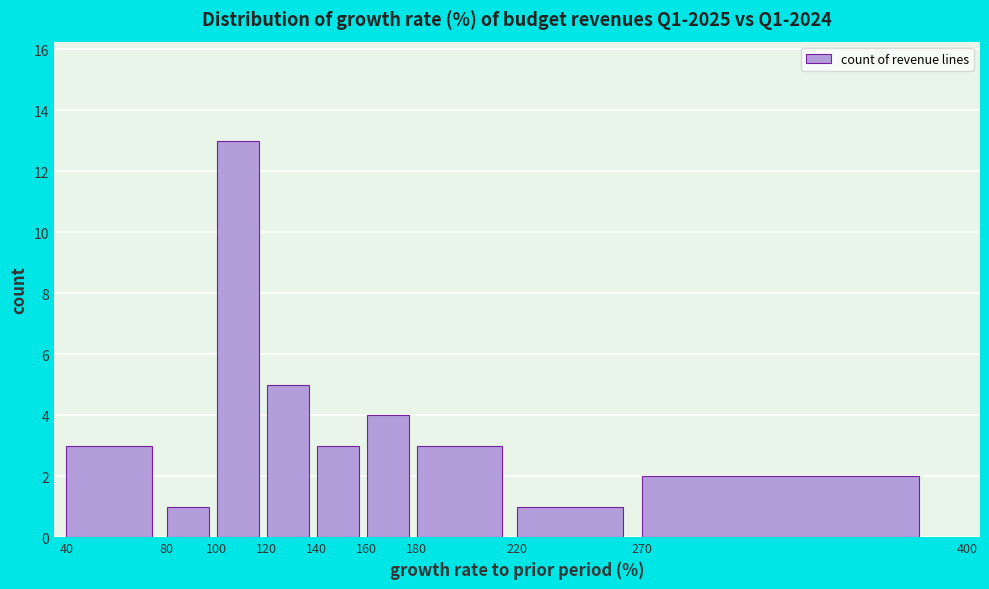

Reading left to right, transcribe this chart: for each bar, give the range it covers on the x-axis and its height. The values are not printed on the chart, so give them approximately, as read against the axis.

40 to 80: 3
80 to 100: 1
100 to 120: 13
120 to 140: 5
140 to 160: 3
160 to 180: 4
180 to 220: 3
220 to 270: 1
270 to 400: 2